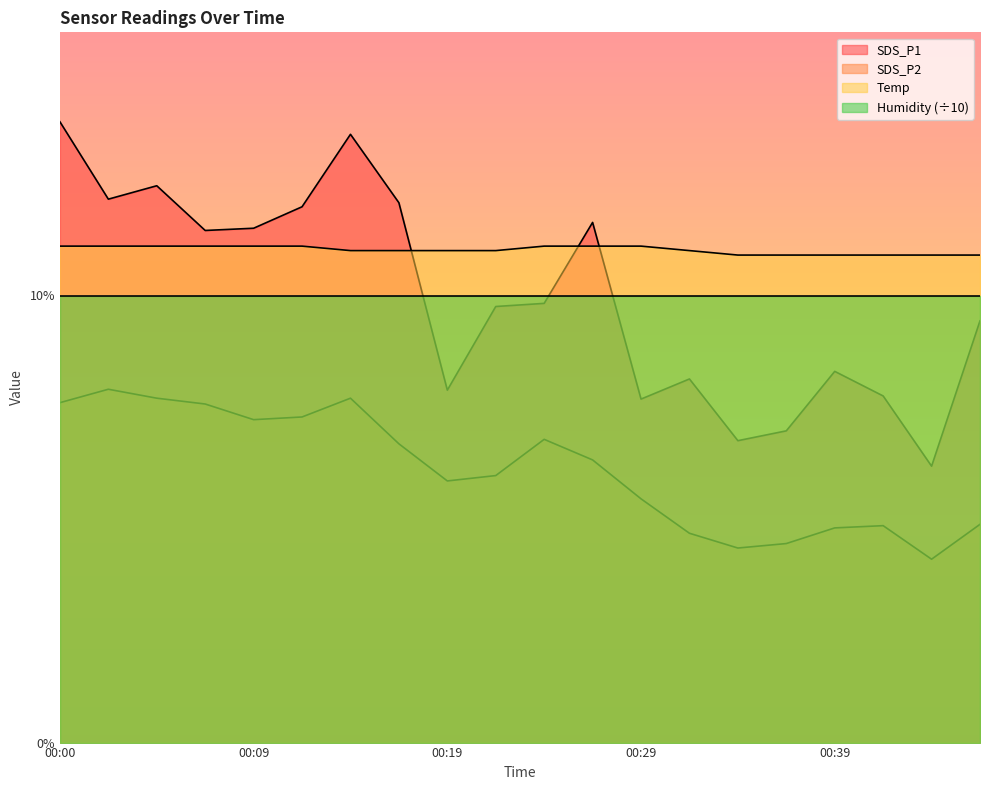

At 00:29, list the series in order from largest to smallest.

Temp, Humidity (÷10), SDS_P1, SDS_P2